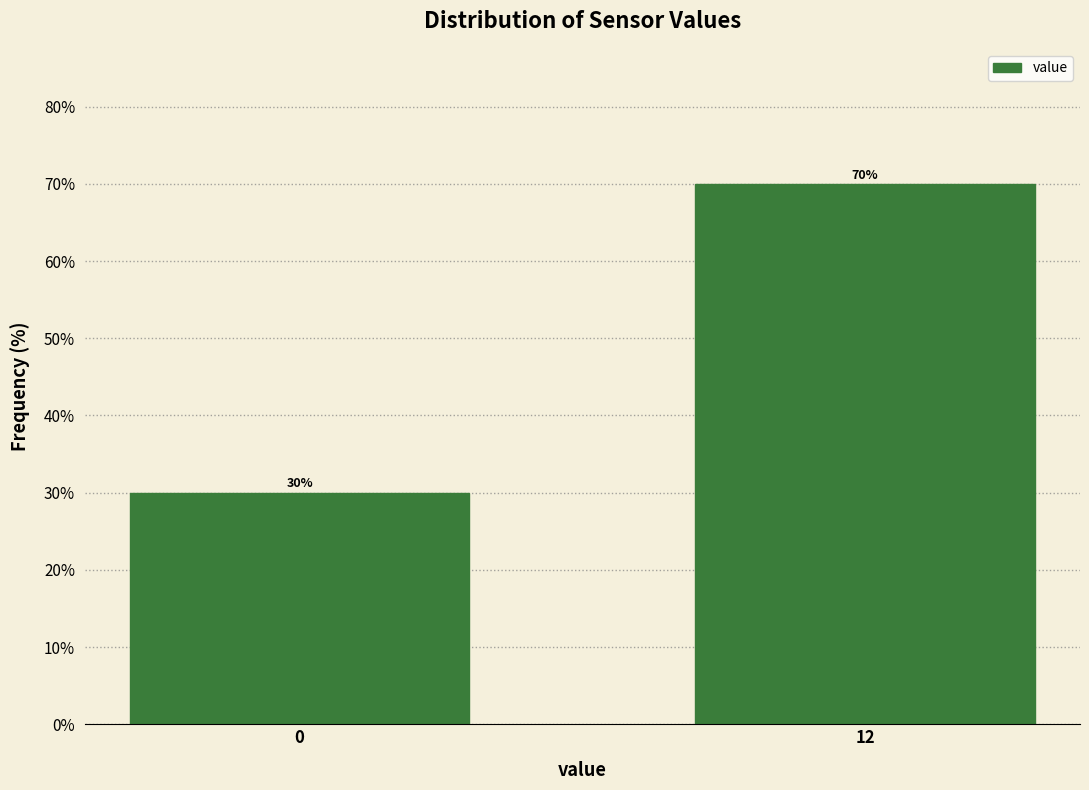

Reading right to left, what are all the values shown in this chart?

70	30